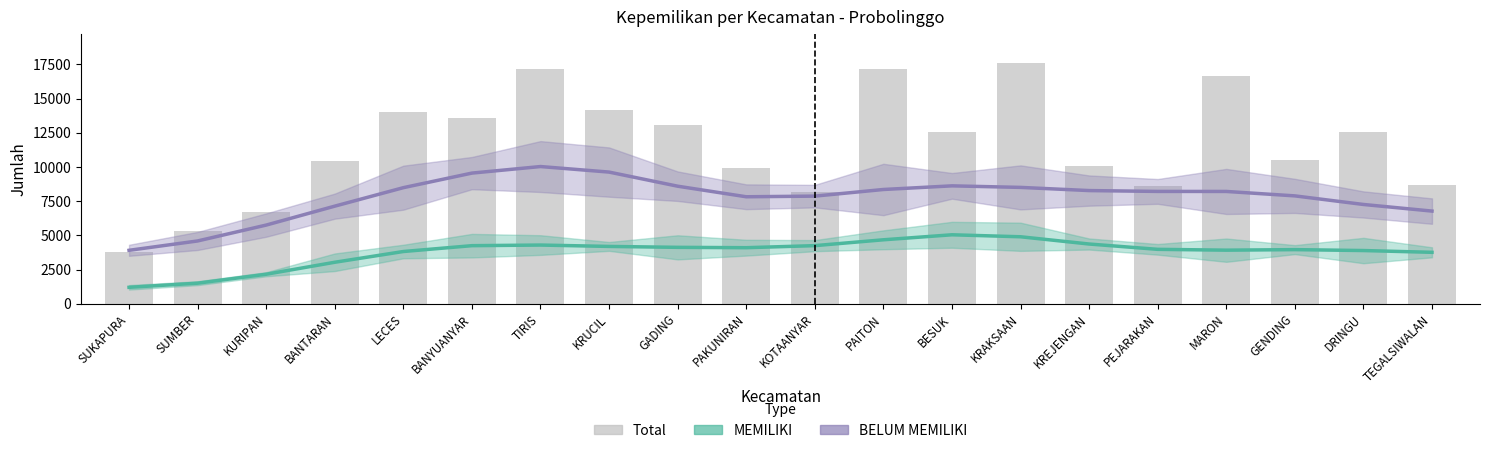

True or false: Total has a value of 16671 at MARON.

True